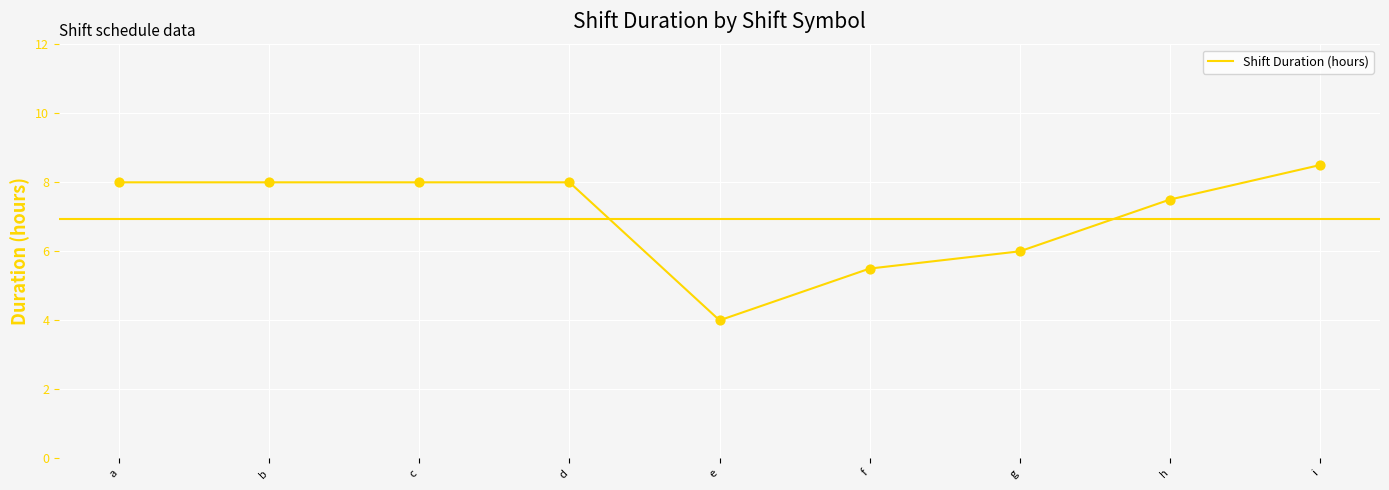

Which has a higher value, c or h?

c